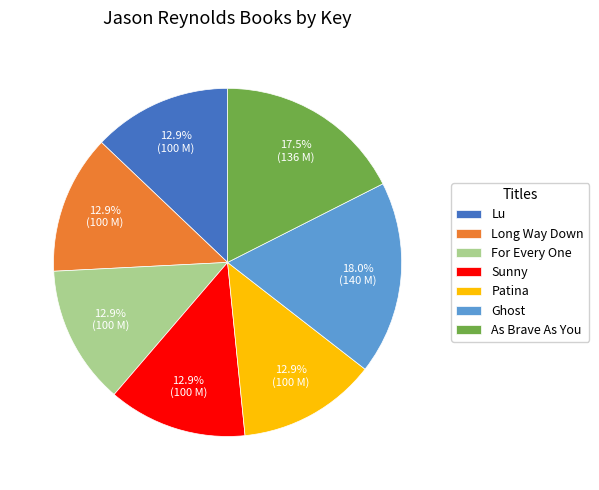

Combined, do For Every One and Patina account for over 50%?

No